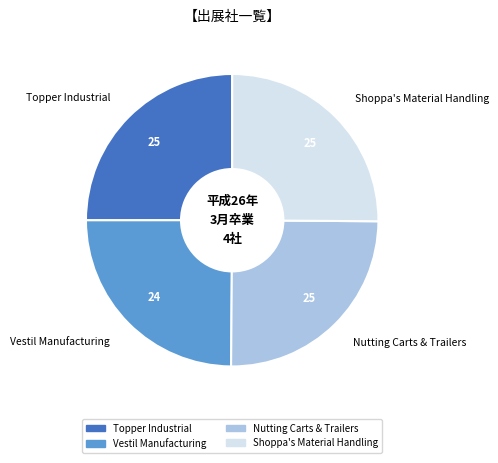

How many segments does this pie chart have?

4